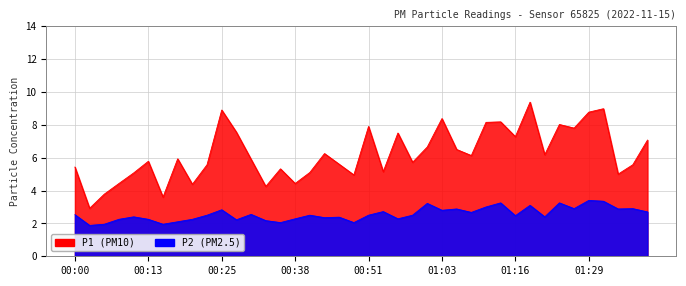

At which category is the sum across all series the highest?

01:18